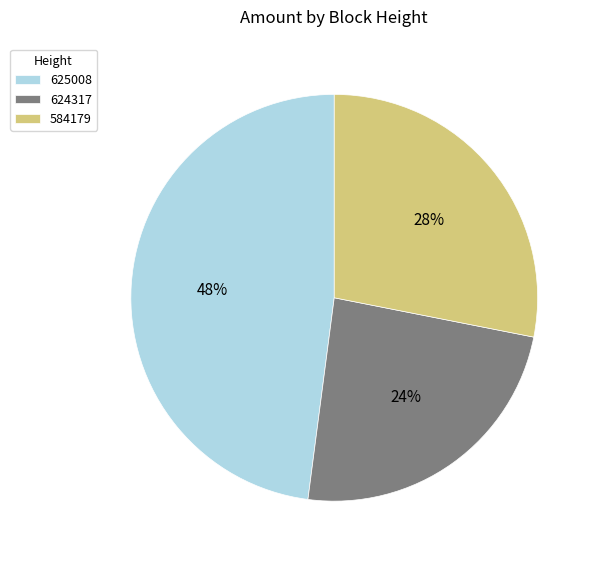

Which slice is the smallest?

624317